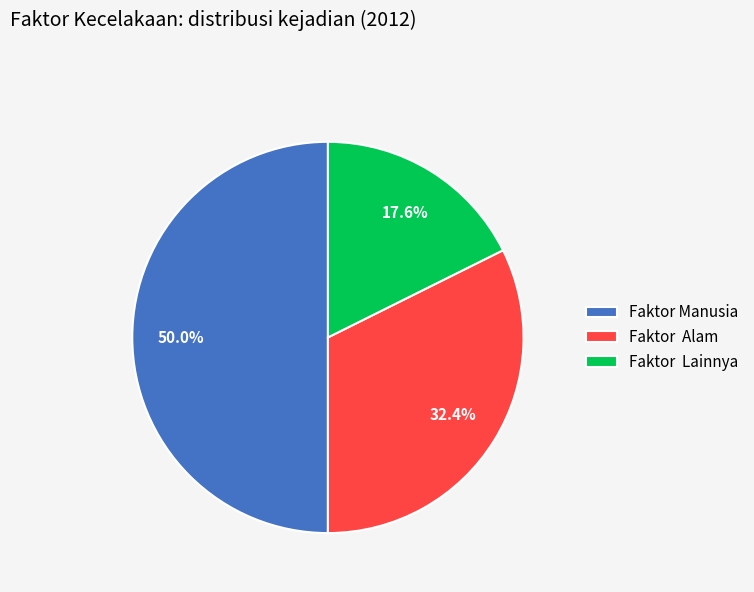

Rank the categories by value from lowest to highest.

Faktor Lainnya, Faktor Alam, Faktor Manusia